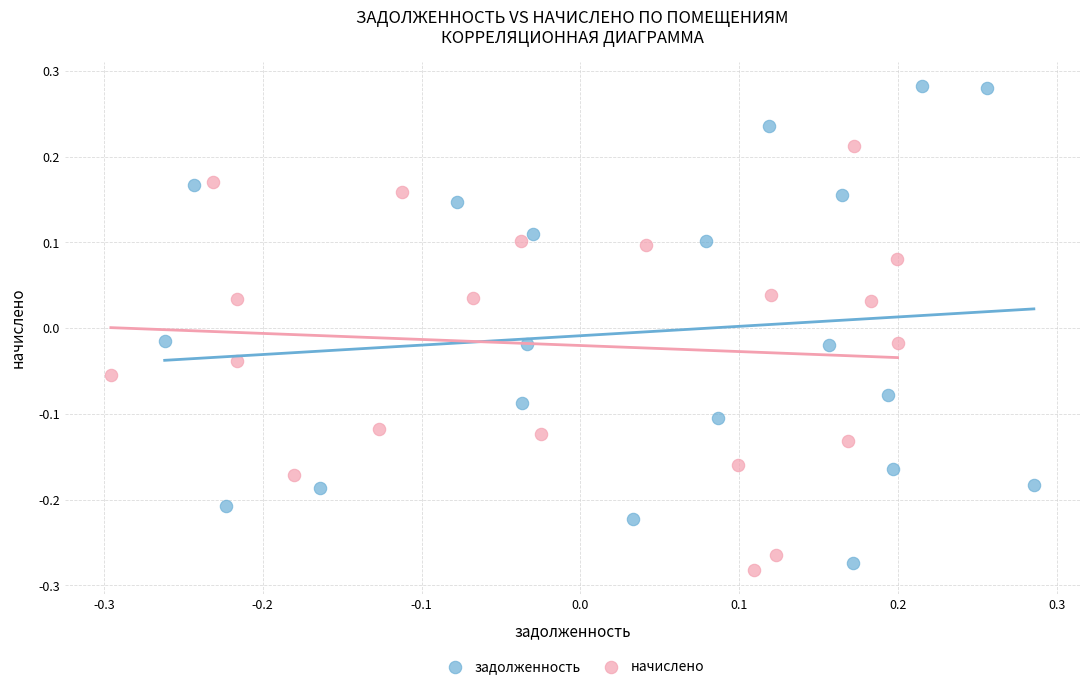

Which series has the largest Y range (max minus min)?

задолженность